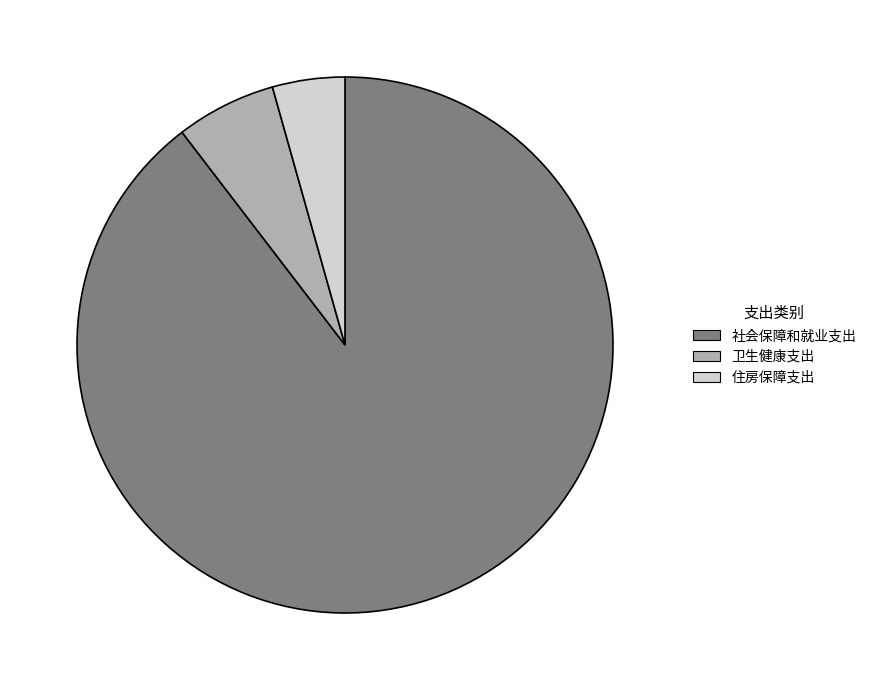

Combined, do 社会保障和就业支出 and 住房保障支出 account for over 50%?

Yes